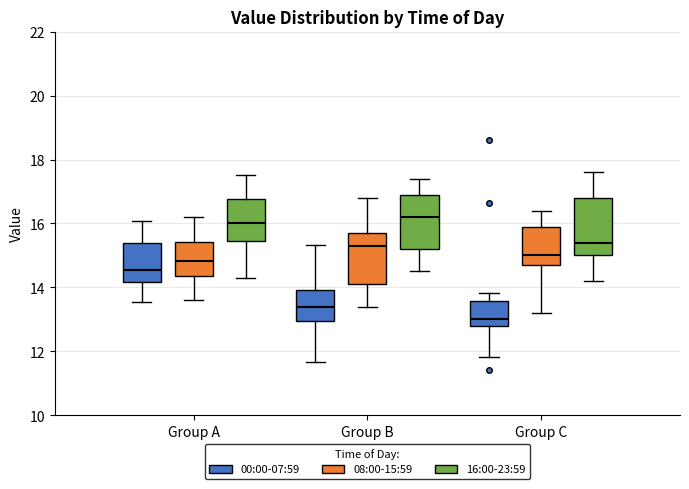

Reading left to right, read every box against the y-axis: the position of its median line, the range the box covers, and the ends of its whiskers. The values are not printed on the chart, so give them approximately, as read against the axis.

Group A (00:00-07:59): median 14.6, box 14.2 to 15.4, whiskers 13.6 to 16.0
Group A (08:00-15:59): median 14.8, box 14.4 to 15.4, whiskers 13.6 to 16.2
Group A (16:00-23:59): median 16.0, box 15.4 to 16.8, whiskers 14.4 to 17.6
Group B (00:00-07:59): median 13.4, box 13.0 to 14.0, whiskers 11.6 to 15.4
Group B (08:00-15:59): median 15.4, box 14.2 to 15.8, whiskers 13.4 to 16.8
Group B (16:00-23:59): median 16.2, box 15.2 to 17.0, whiskers 14.6 to 17.4
Group C (00:00-07:59): median 13.0, box 12.8 to 13.6, whiskers 11.8 to 13.8
Group C (08:00-15:59): median 15.0, box 14.8 to 16.0, whiskers 13.2 to 16.4
Group C (16:00-23:59): median 15.4, box 15.0 to 16.8, whiskers 14.2 to 17.6